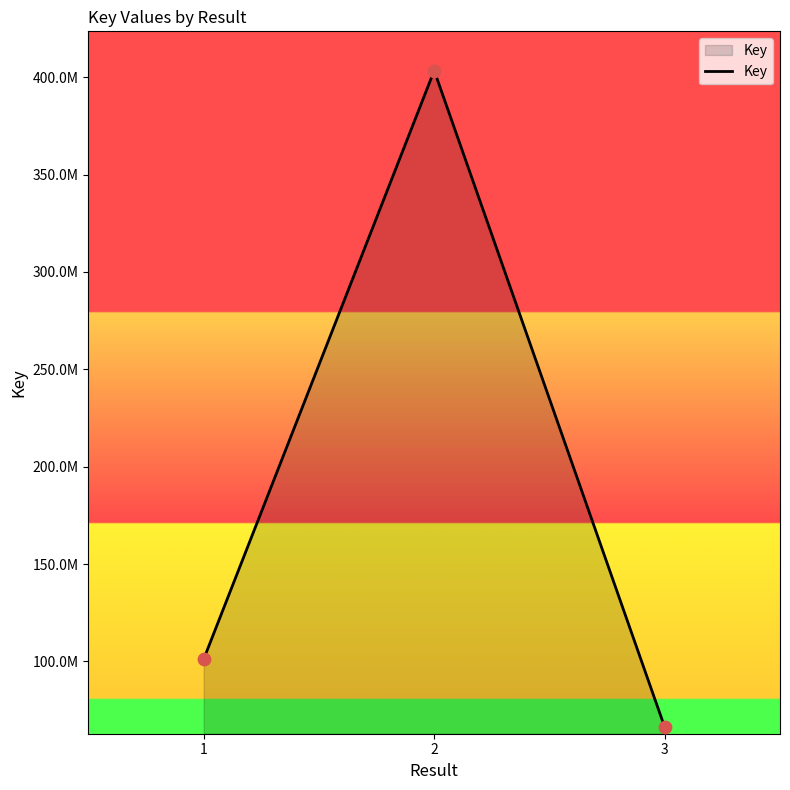

Between 2 and 1, which is larger?

2